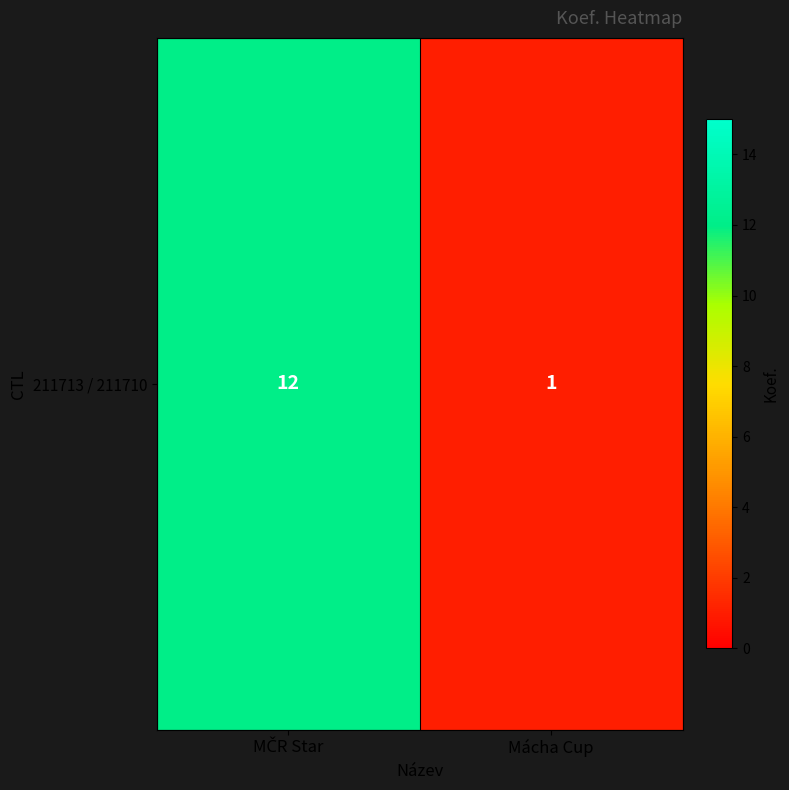

What is the difference between the maximum and minimum values?

11